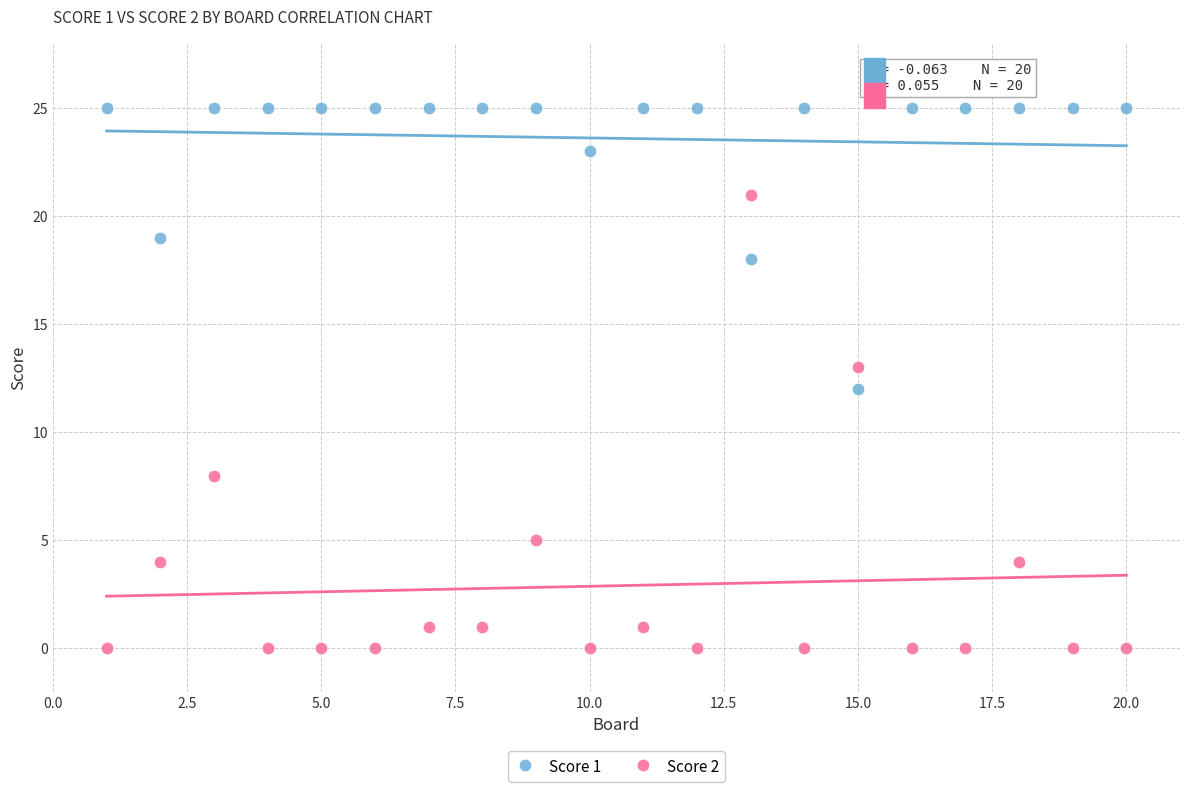

What is the X range (max minus min) for the scatter plot?

19